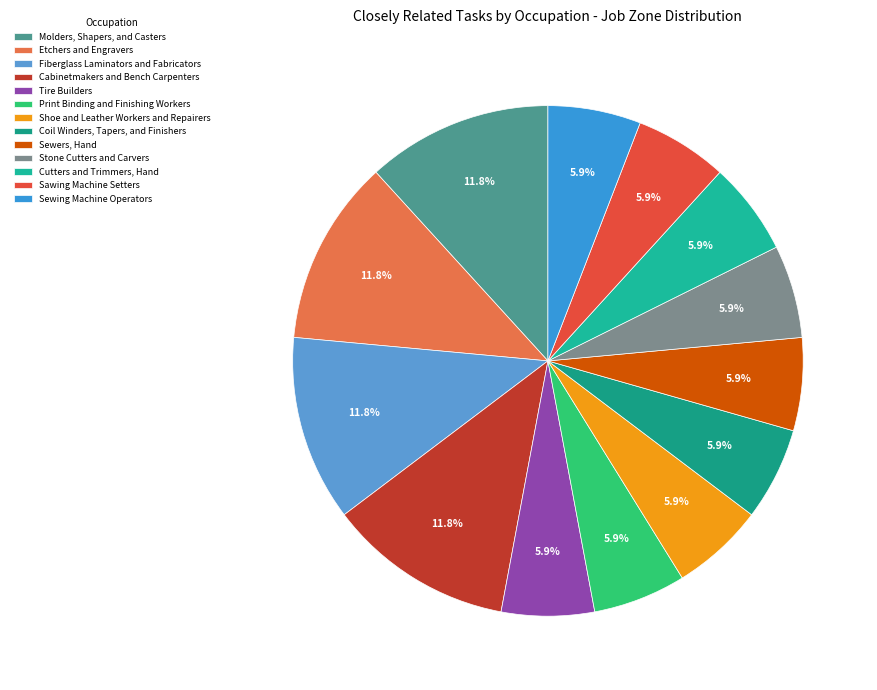

What is the ratio of the value at Molders, Shapers, and Casters to the value at Cutters and Trimmers, Hand?

2.0